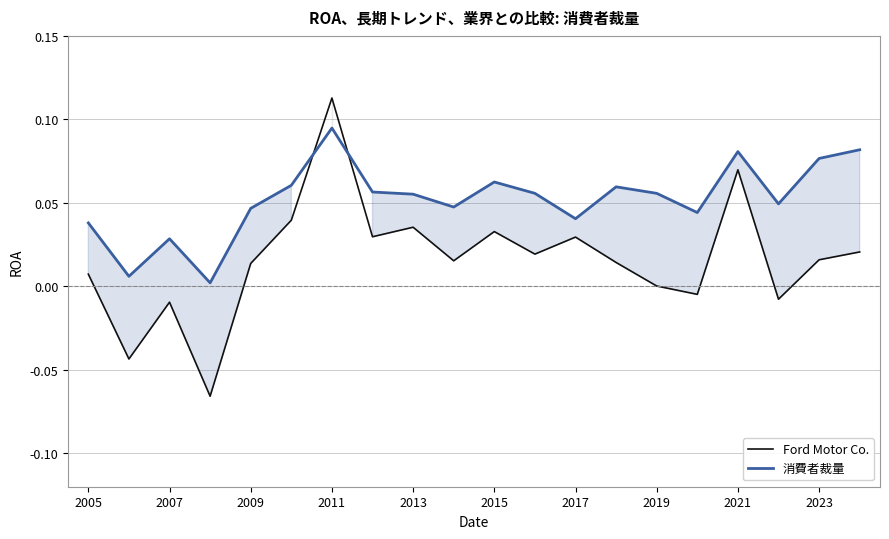

How many values in the Ford Motor Co. series are below 0?

5